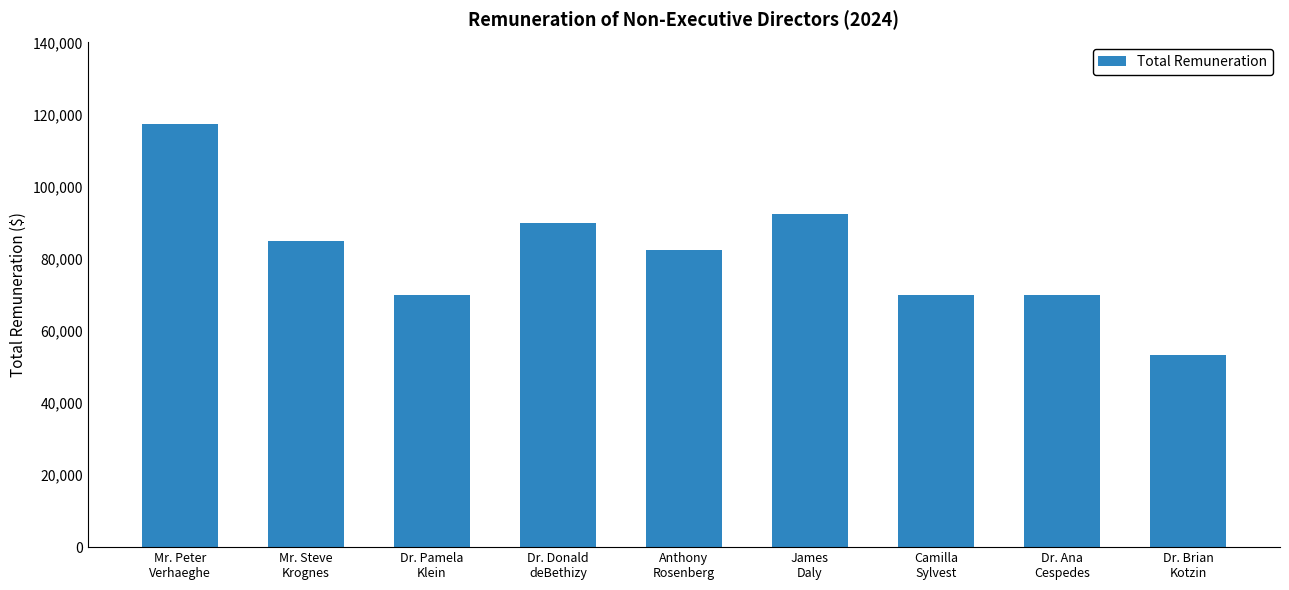

What is the smallest value displayed?

53333